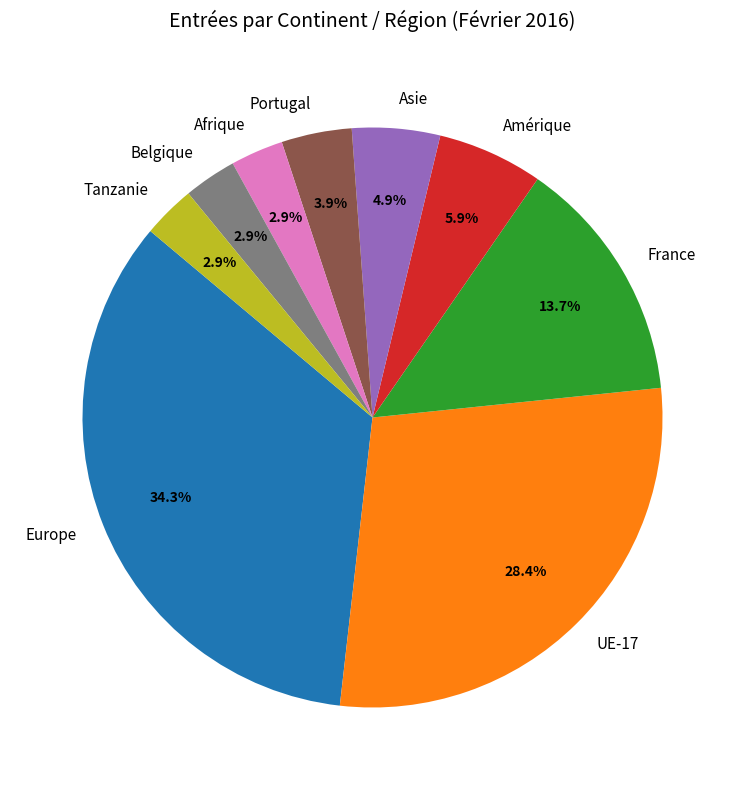

Which category has the biggest portion of the pie?

Europe